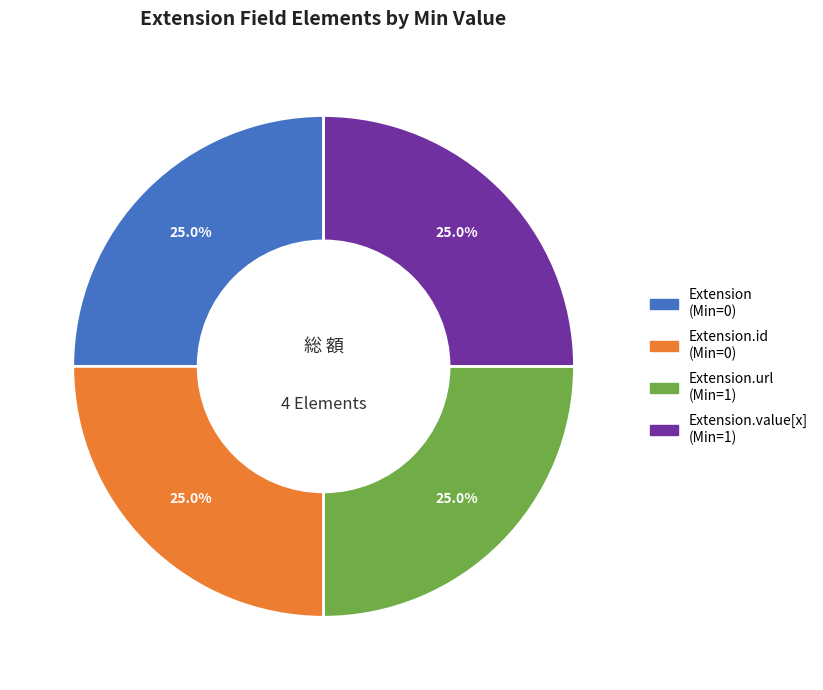

Is there a majority slice in this chart?

No